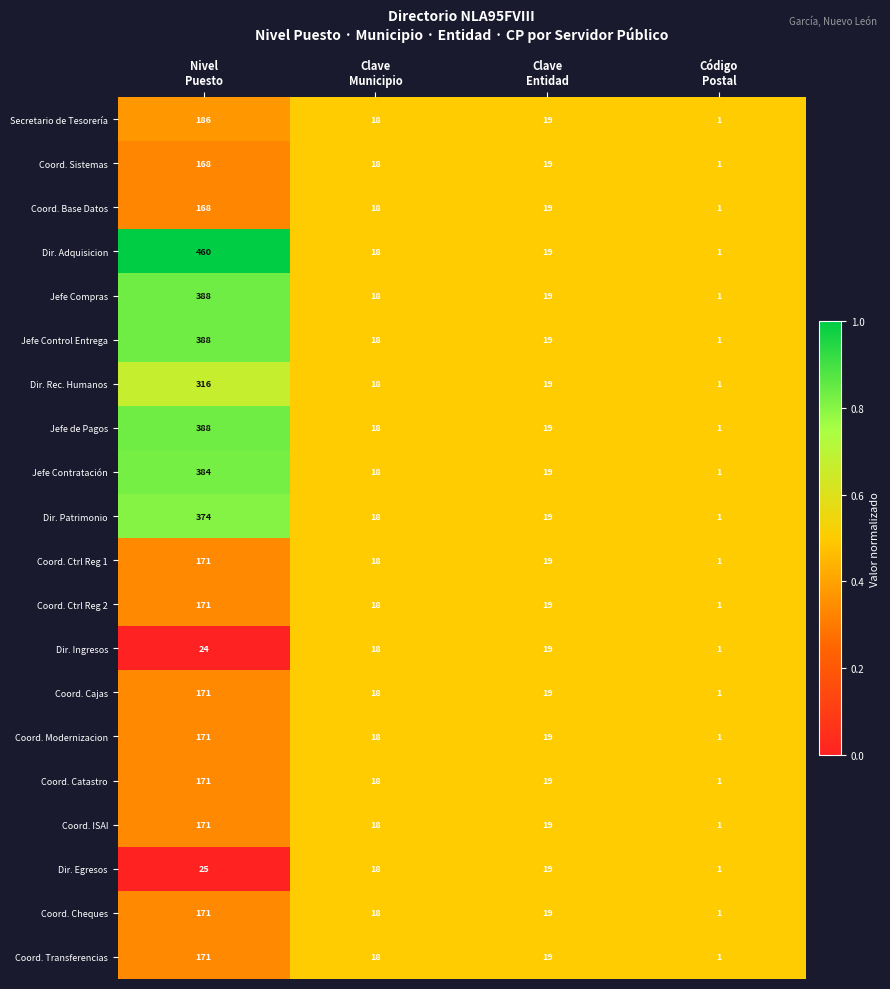

What is the highest value of the Coord. ISAI series?

171